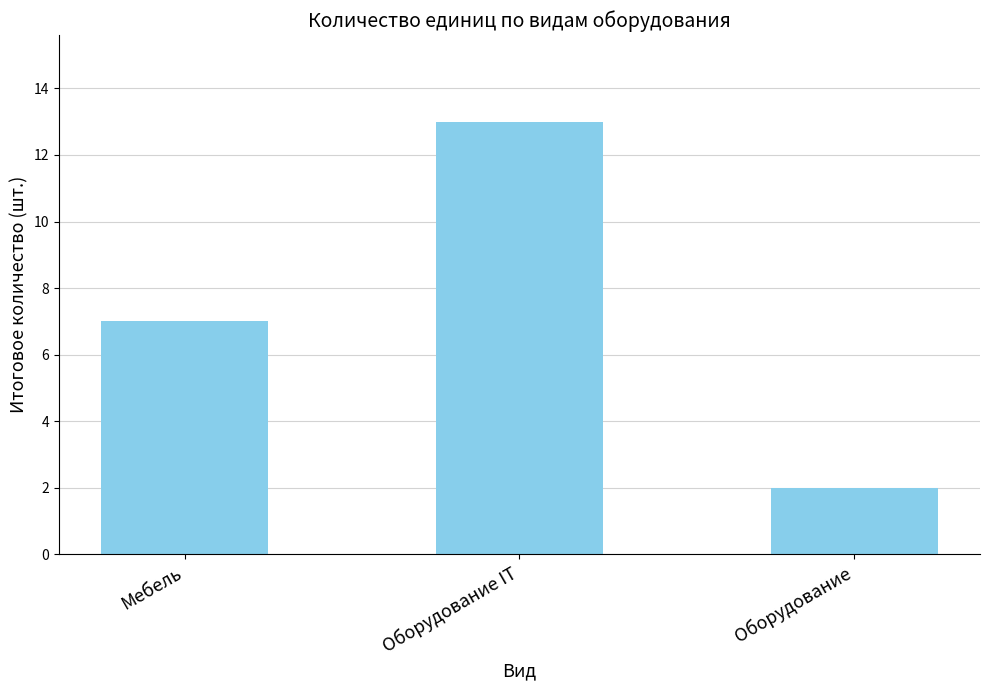

The chart shows a value of 23 at Оборудование IT. True or false?

False